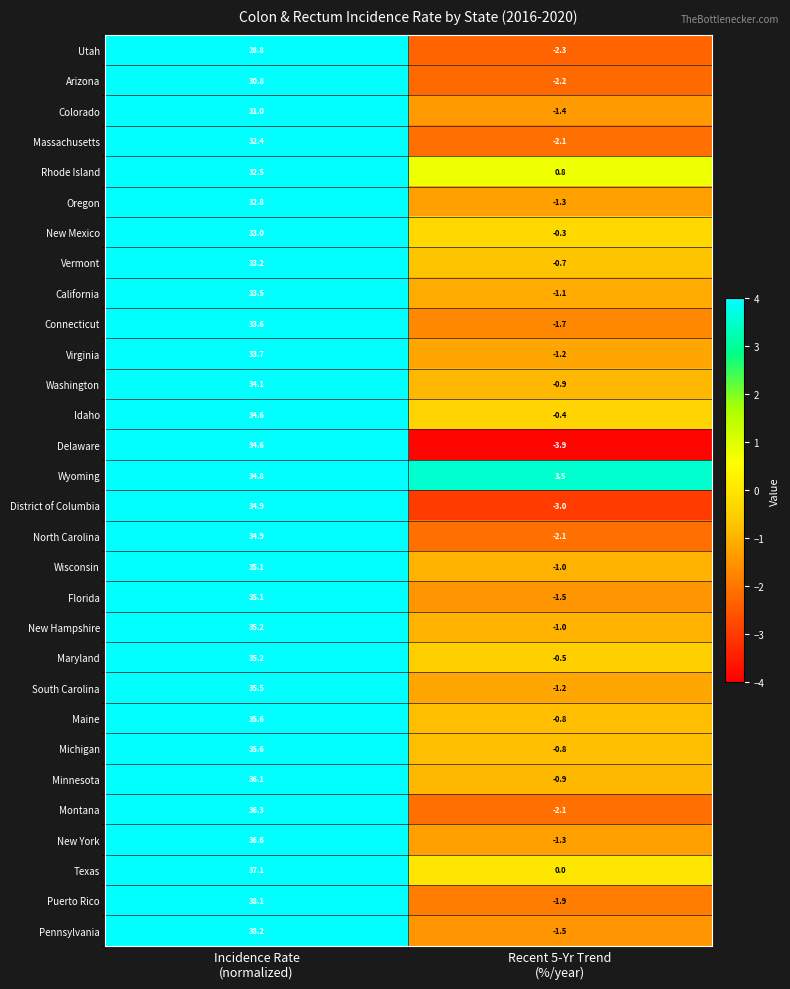

Which series has the widest spread of values?

Puerto Rico